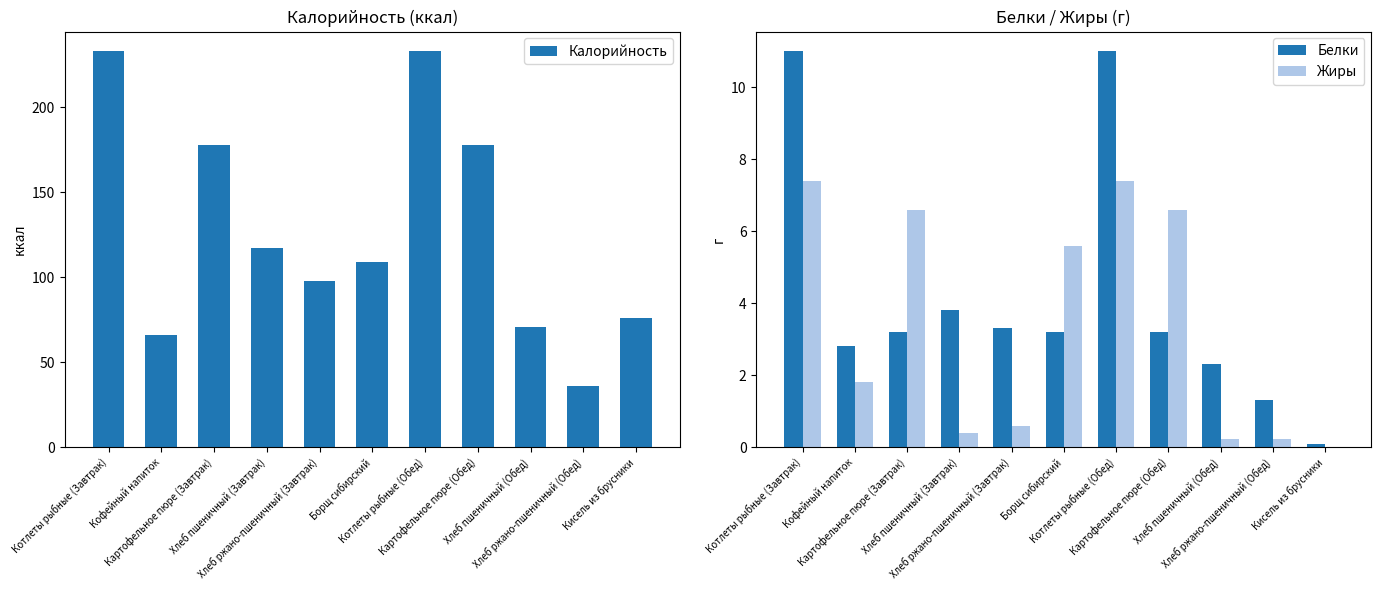

How many data points in Калорийность are above 109?

5